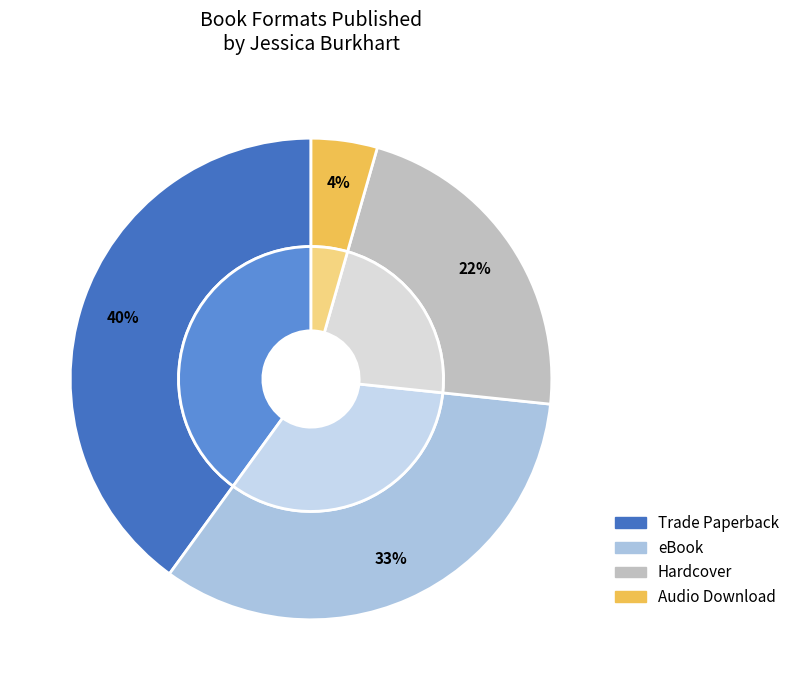

What percentage is the Trade Paperback slice, to the nearest percent?

40%